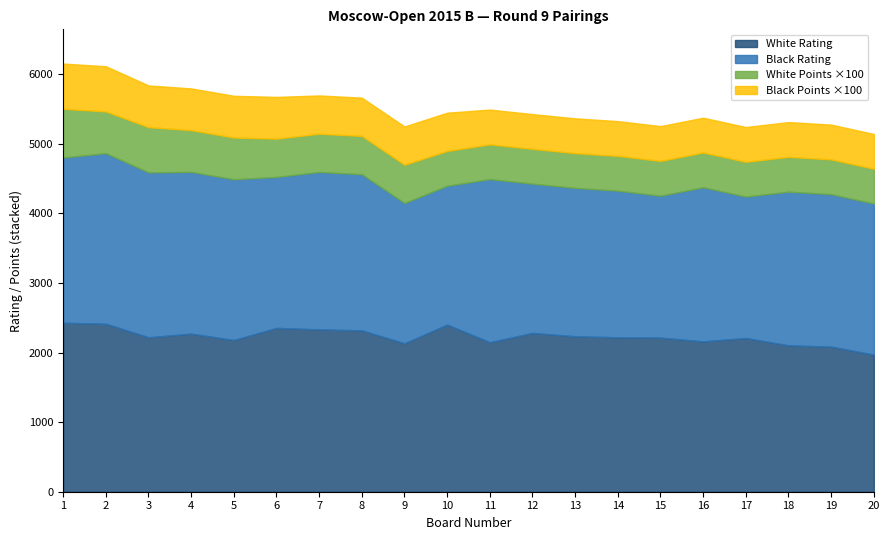

What is the sum of the Black Points values at 4 and 3?

12.0